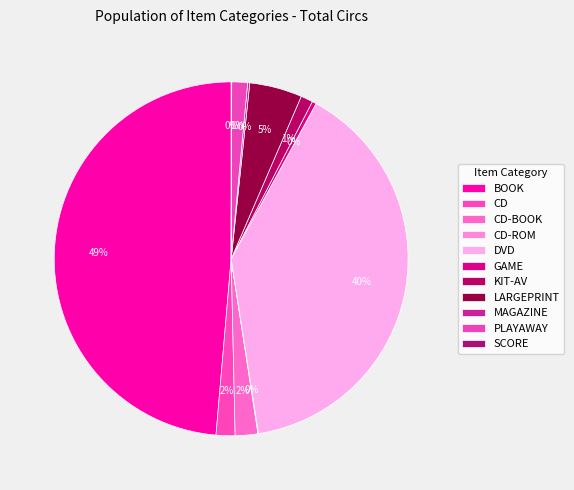

Is BOOK the majority of the pie?

No